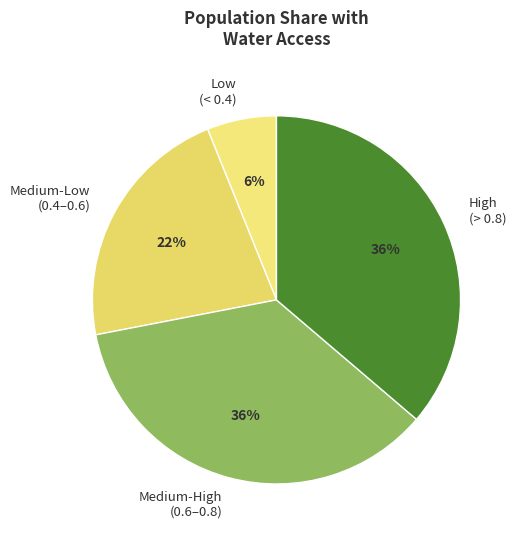

Is the sum of Low (< 0.4) and Medium-High (0.6–0.8) greater than half?

No